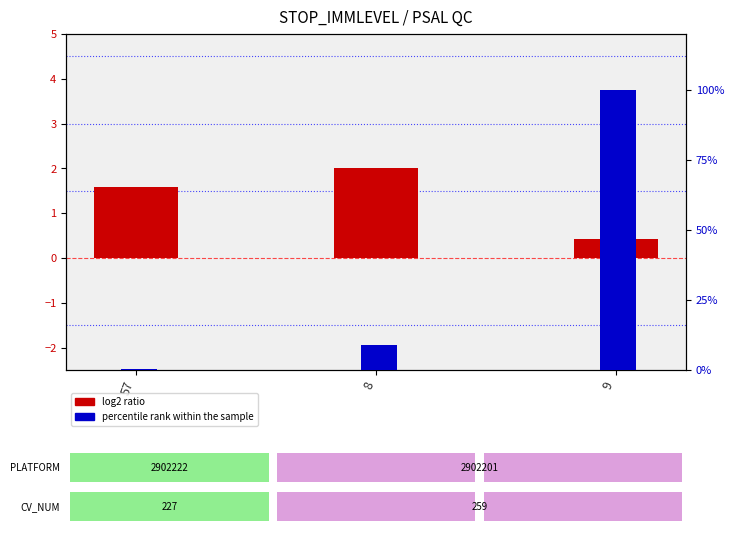

Reading right to left, list all the values displayed in this chart.

log2 ratio: 0.4	2.0	1.6
percentile rank within the sample: 100.0	8.8	0.2